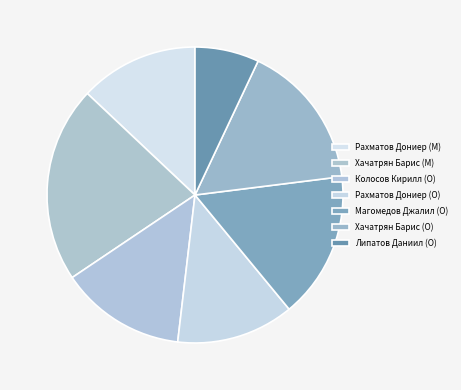

The Липатов Даниил (O) slice represents 1% of the pie. True or false?

False